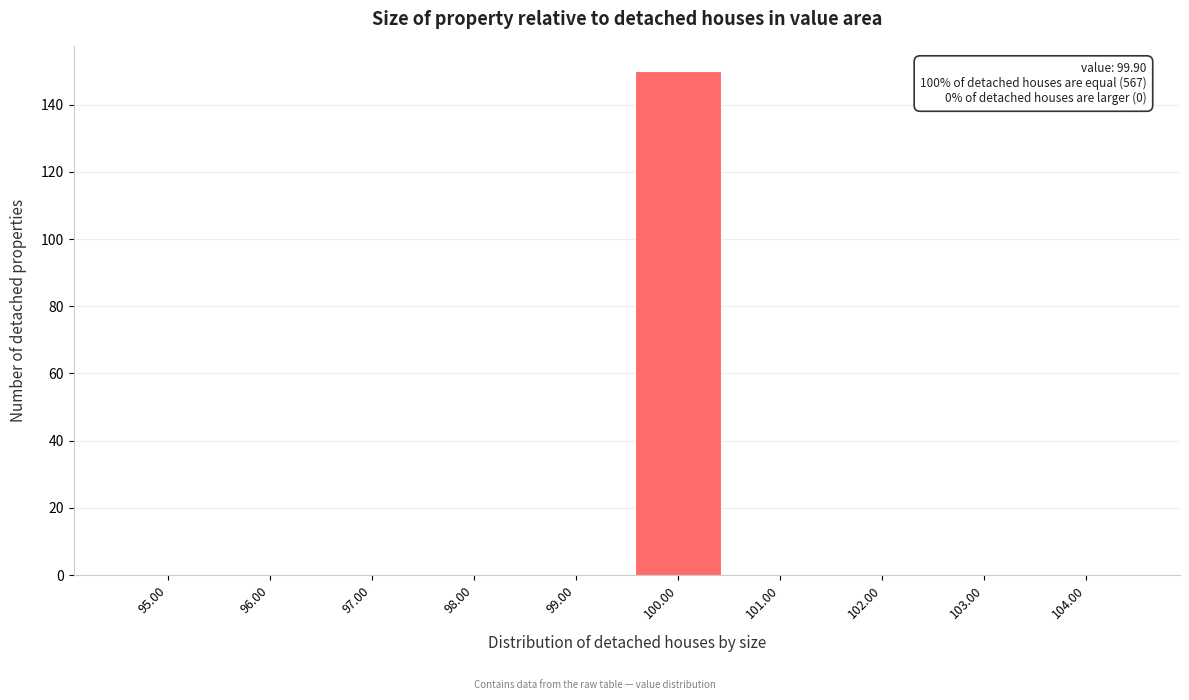

Which range on the x-axis has the tallest bar?

99.5 to 100.5